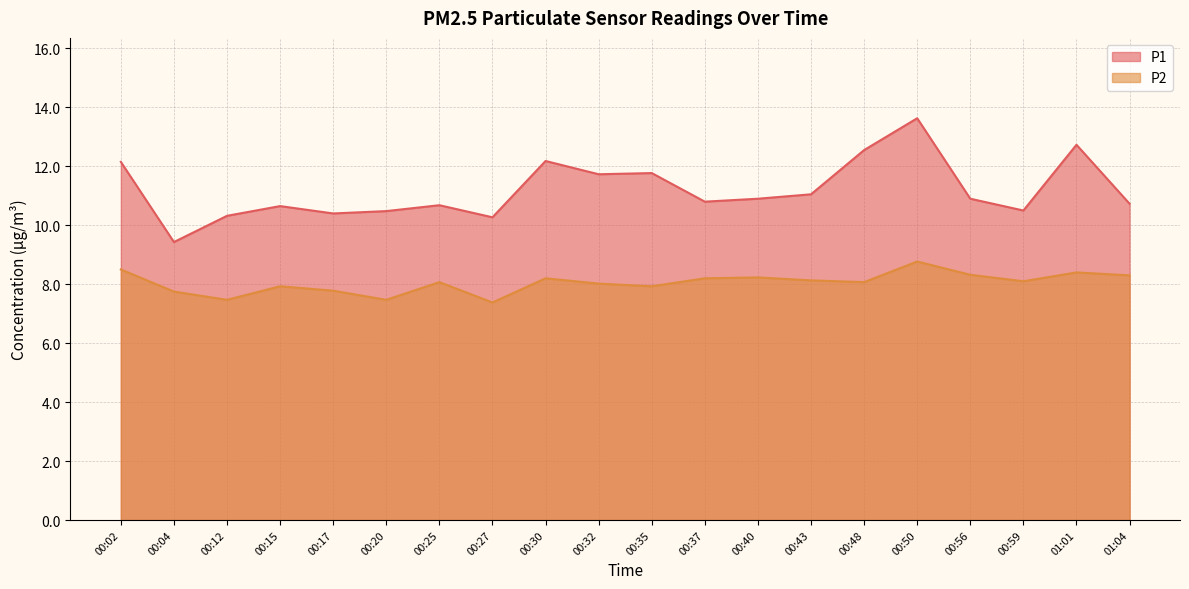

Reading left to right, list all the values displayed in this chart.

P1: 12.2	9.4	10.3	10.7	10.4	10.5	10.7	10.3	12.2	11.7	11.8	10.8	10.9	11.1	12.6	13.6	10.9	10.5	12.7	10.7
P2: 8.5	7.8	7.5	7.9	7.8	7.5	8.1	7.4	8.2	8.0	7.9	8.2	8.2	8.1	8.1	8.8	8.3	8.1	8.4	8.3